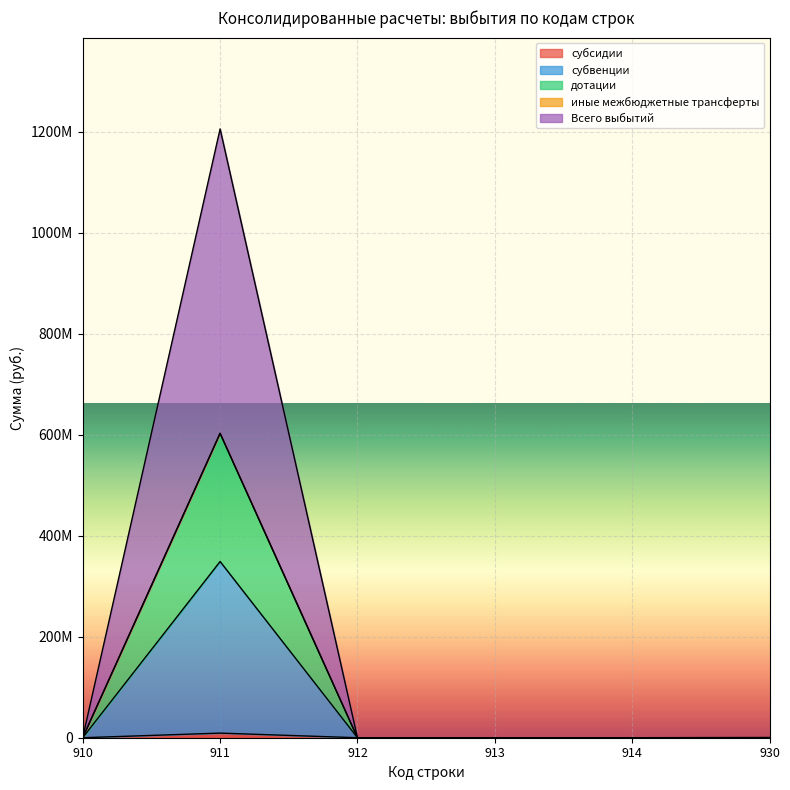

Reading left to right, list all the values displayed in this chart.

субсидии: 910=0.0	911=9125118.9	912=0.0	913=0.0	914=0.0	930=0.0
субвенции: 910=0.0	911=348982085.3	912=0.0	913=0.0	914=0.0	930=0.0
дотации: 910=0.0	911=602874257.3	912=0.0	913=0.0	914=0.0	930=0.0
Всего выбытий: 910=483850.9	911=1205748514.5	912=0.0	913=0.0	914=0.0	930=483850.9